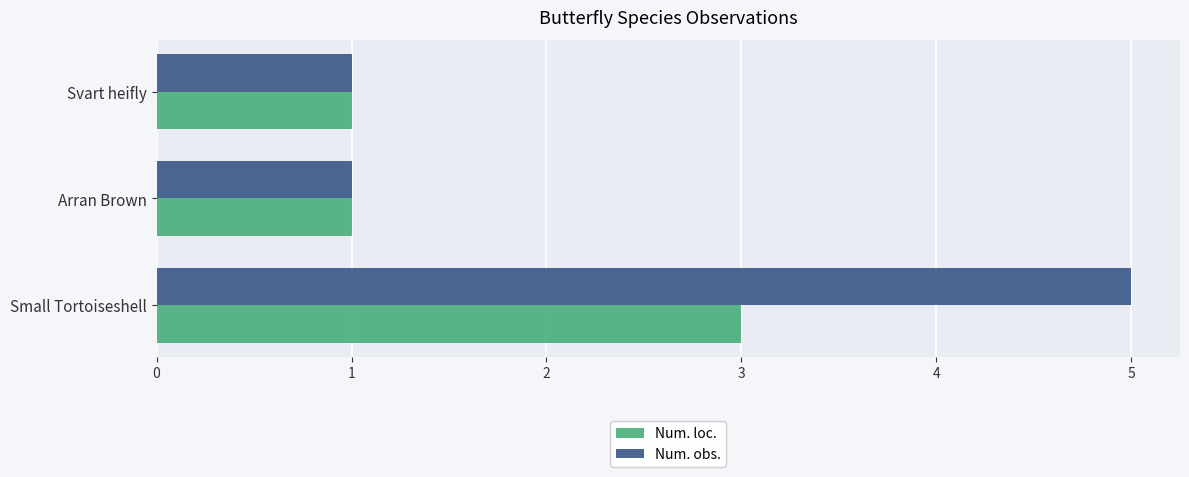

What are all the series names shown in the legend?

Num. loc., Num. obs.